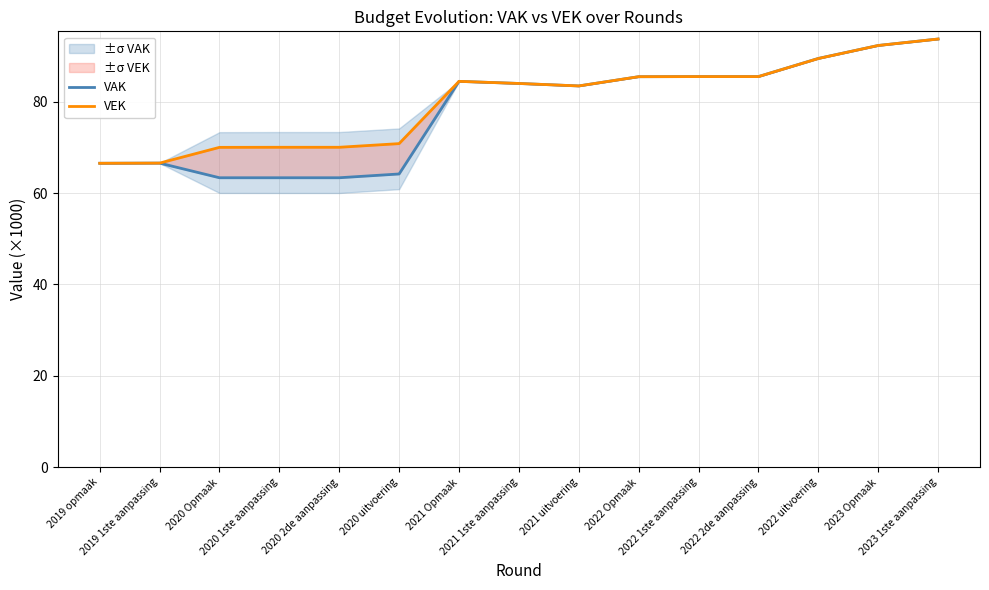

What is the approximate value of VEK at 2019 1ste aanpassing?

66.5